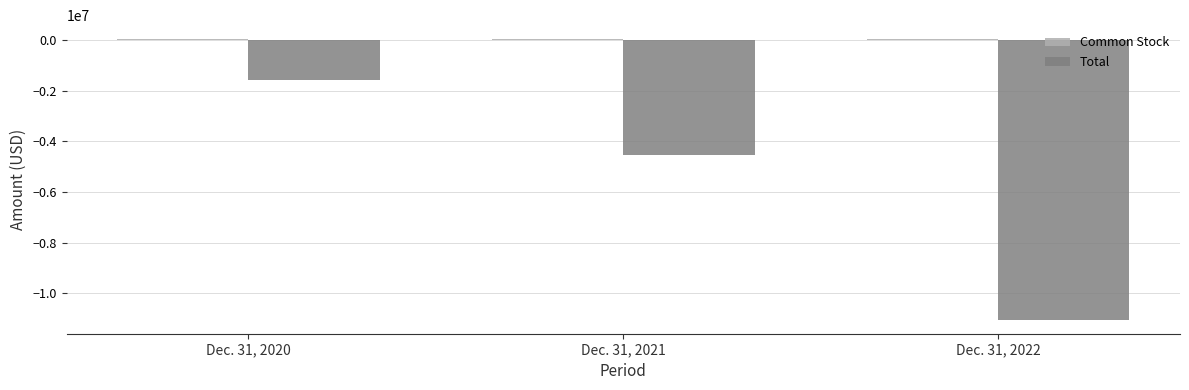

Between Dec. 31, 2021 and Dec. 31, 2022, which series saw the biggest shift?

Total